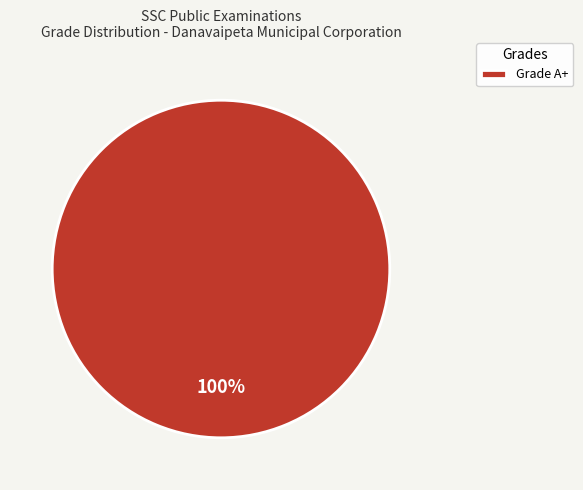

The Grade A+ slice represents 88% of the pie. True or false?

False